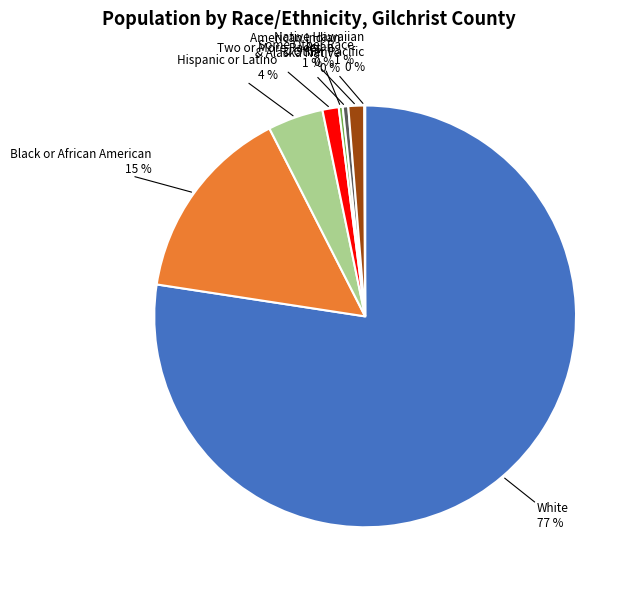

What is the largest slice in the pie chart?

White alone